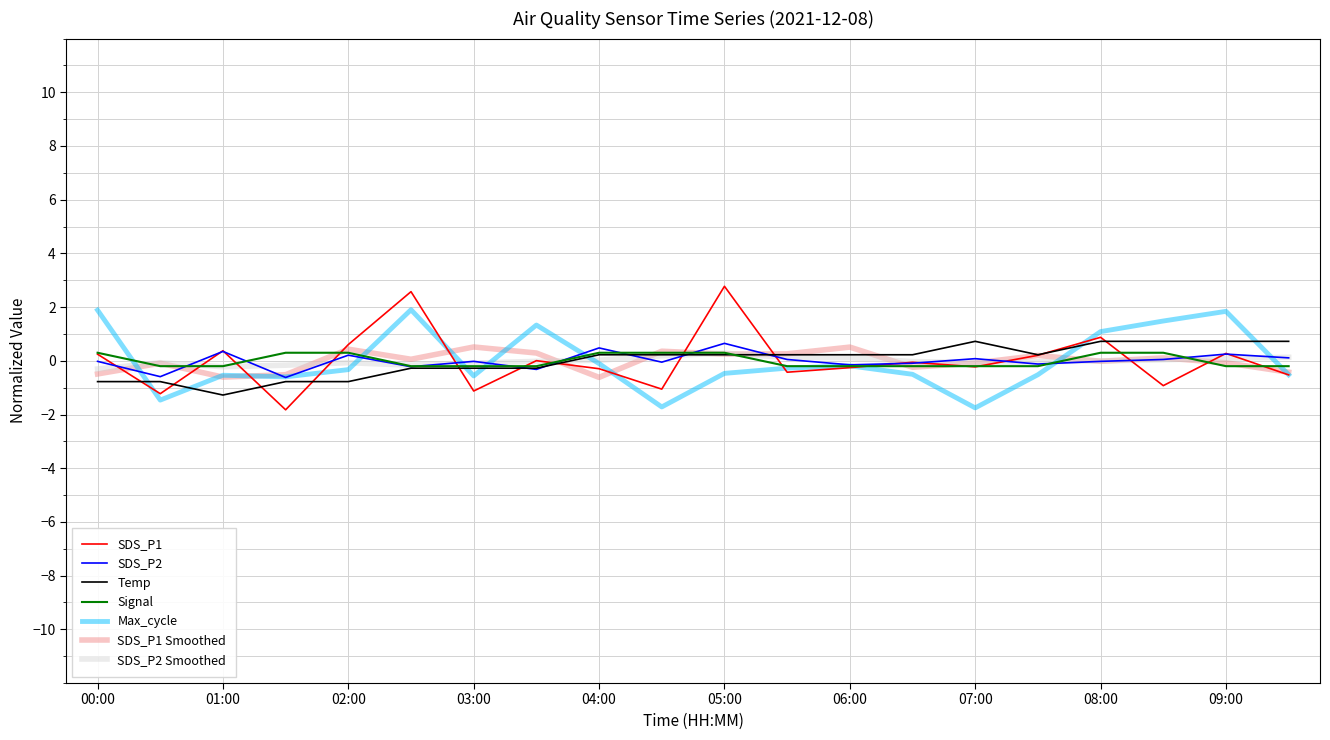

What is the smallest value displayed?

-1.8